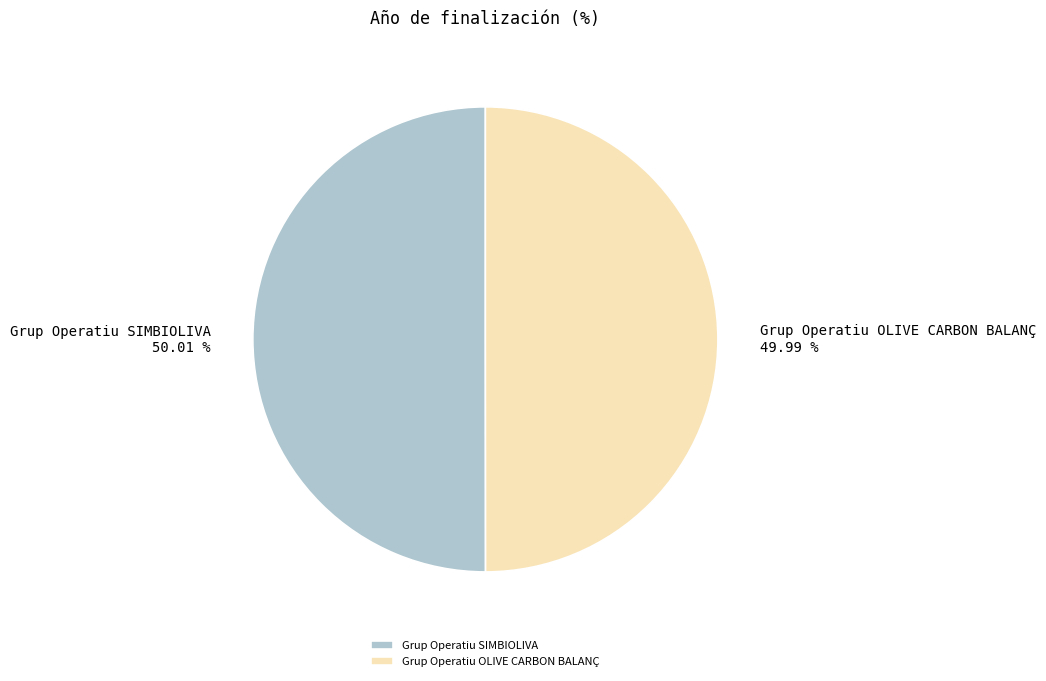

Combined, what portion of the pie is Grup Operatiu OLIVE CARBON BALANÇ and Grup Operatiu SIMBIOLIVA?

100.0%